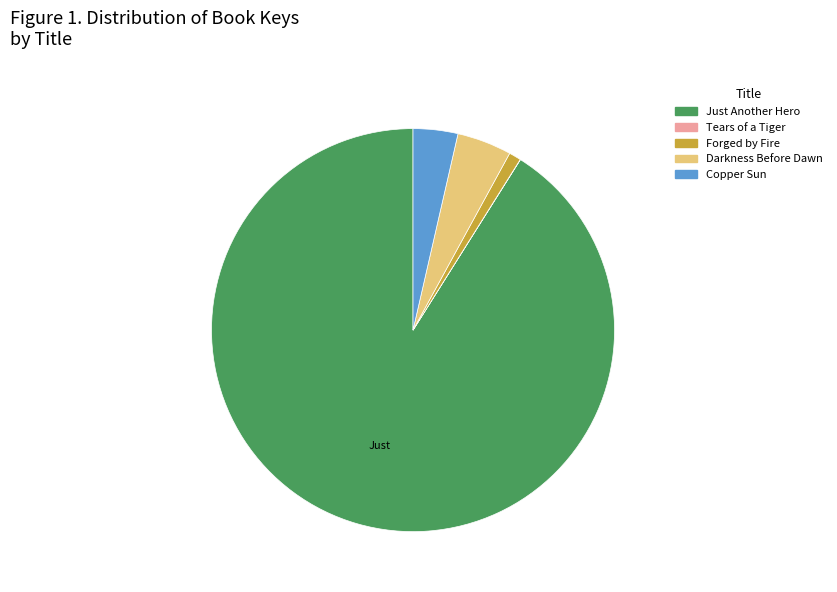

Which category has the biggest portion of the pie?

Just Another Hero